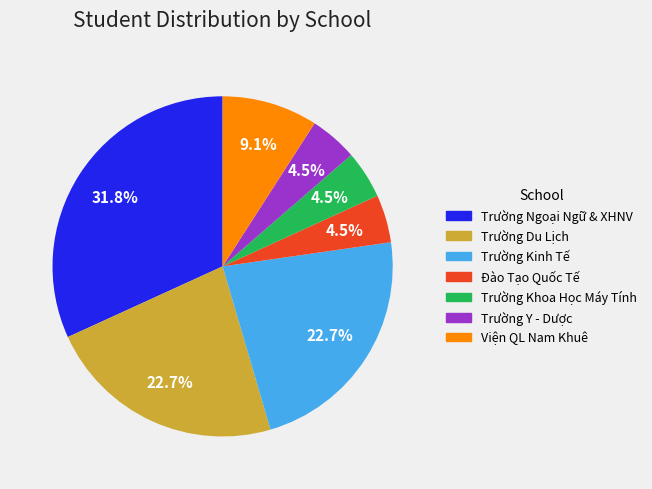

Which slice is the largest?

Trường Ngoại Ngữ & XHNV